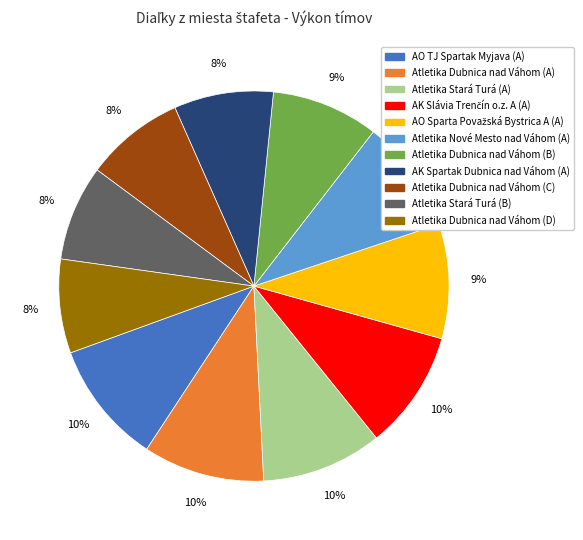

Which has a higher value, Atletika Stará Turá (B) or Atletika Nové Mesto nad Váhom (A)?

Atletika Nové Mesto nad Váhom (A)